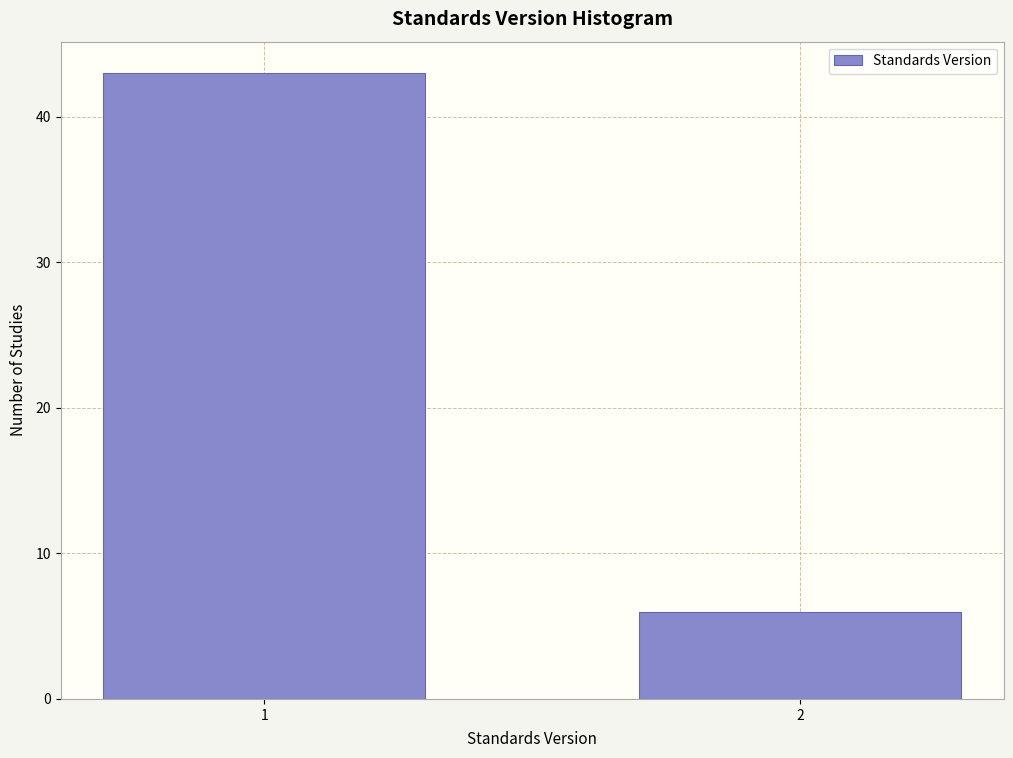

Reading left to right, list all the values displayed in this chart.

1=43	2=6